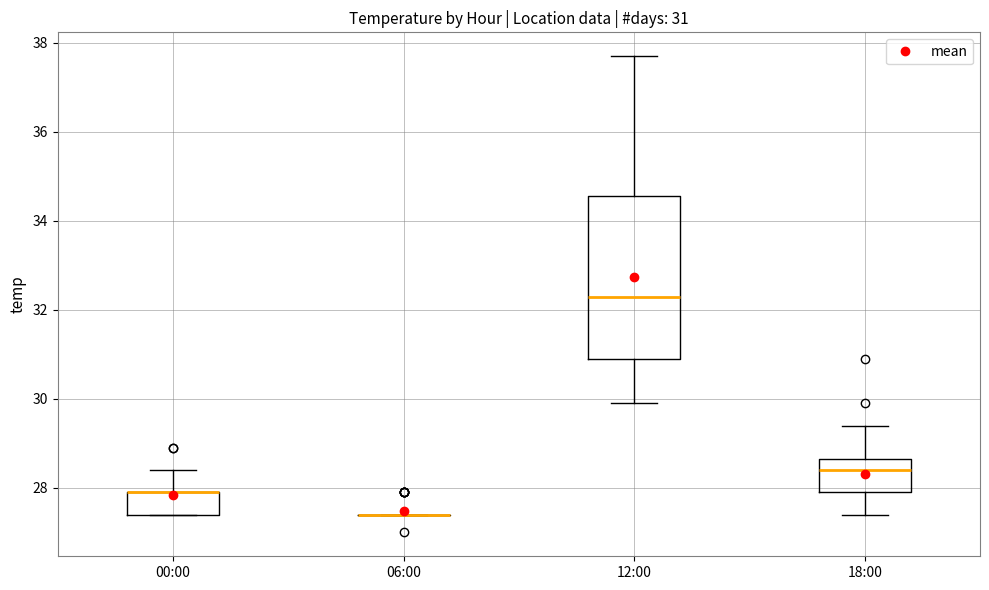

Which box is the tallest, from its lower edge to its upper edge?

12:00